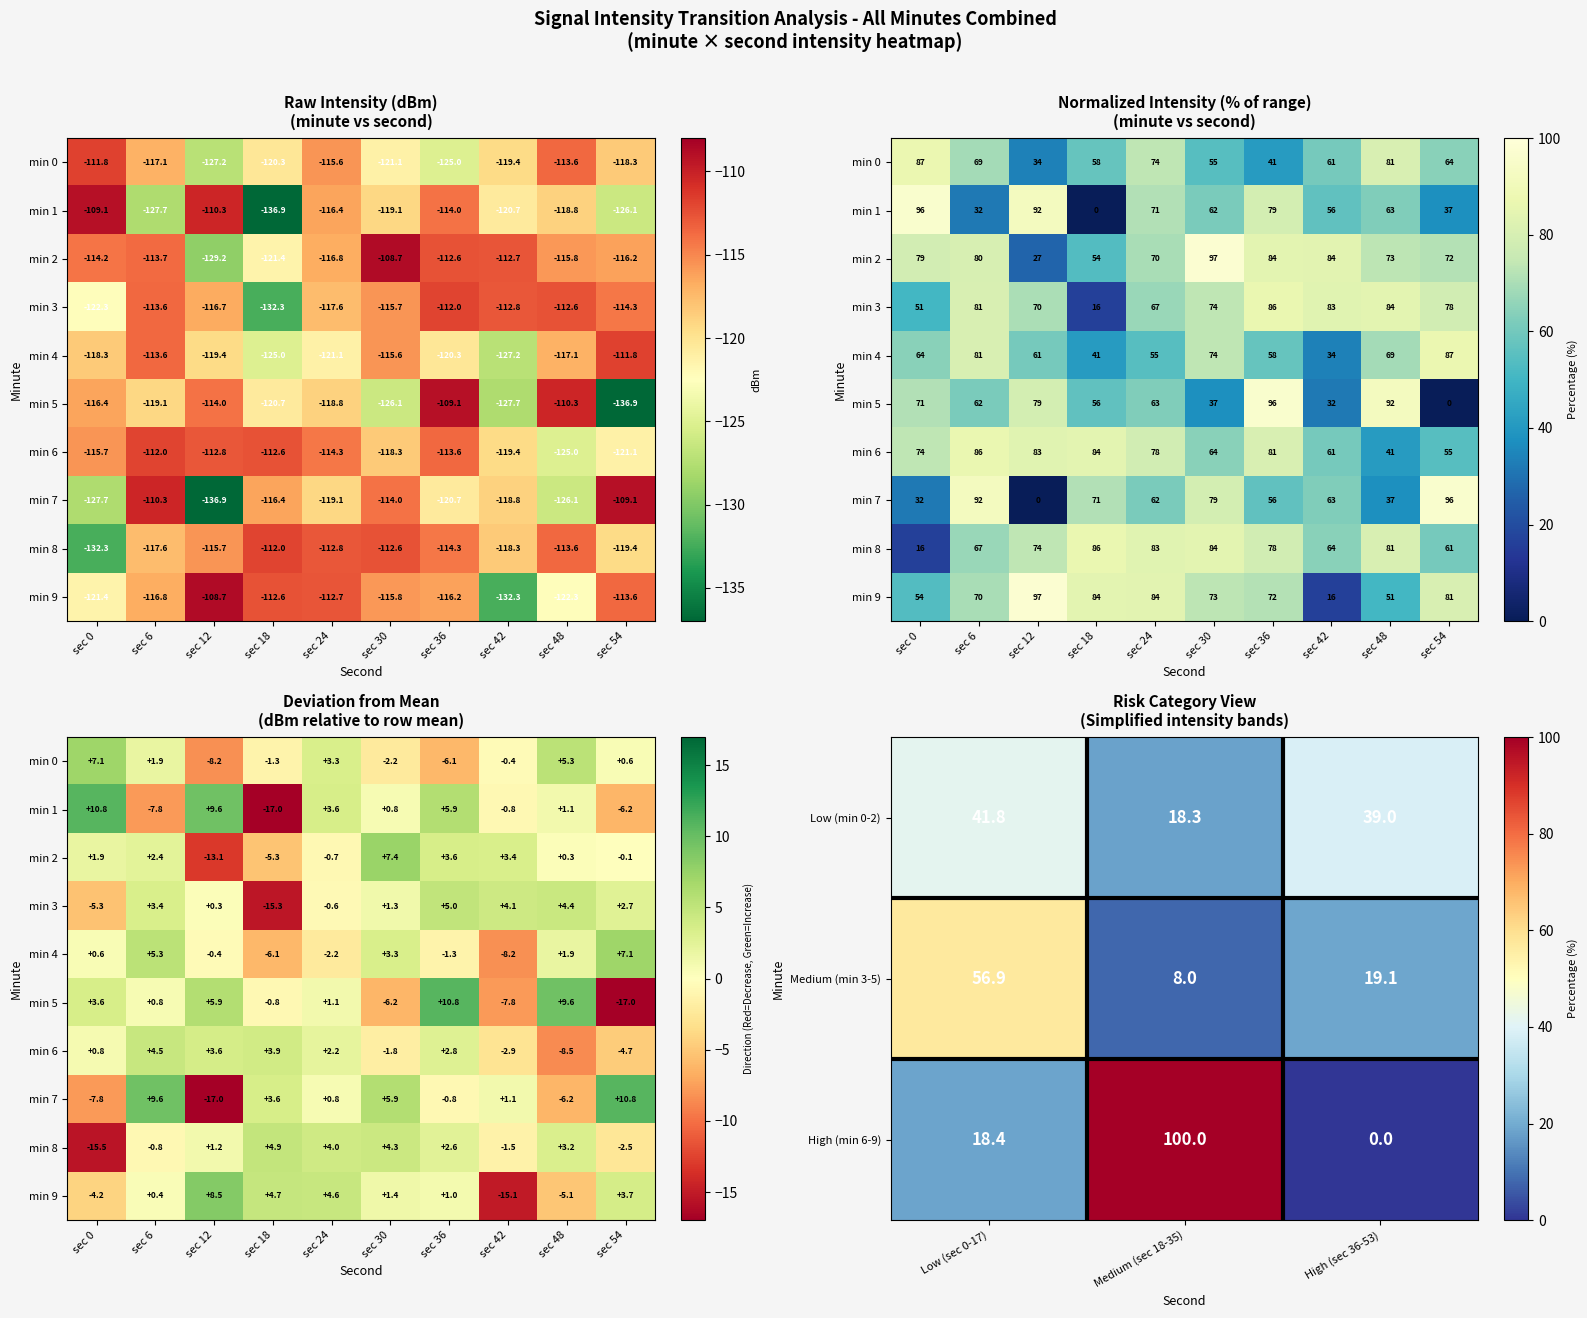

Rank the series by their maximum value, from highest to lowest.

9, 2, 1, 5, 7, 0, 4, 3, 6, 8